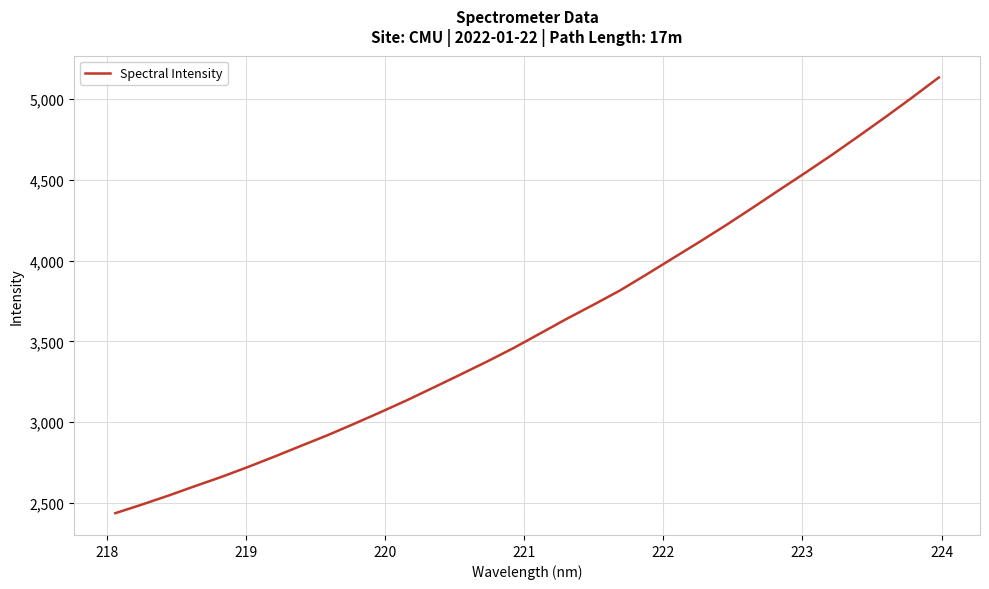

What is the maximum value shown in the chart?

5132.4